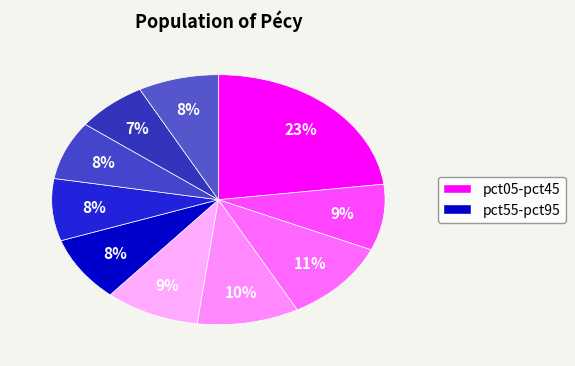

How many slices are in this pie chart?

10